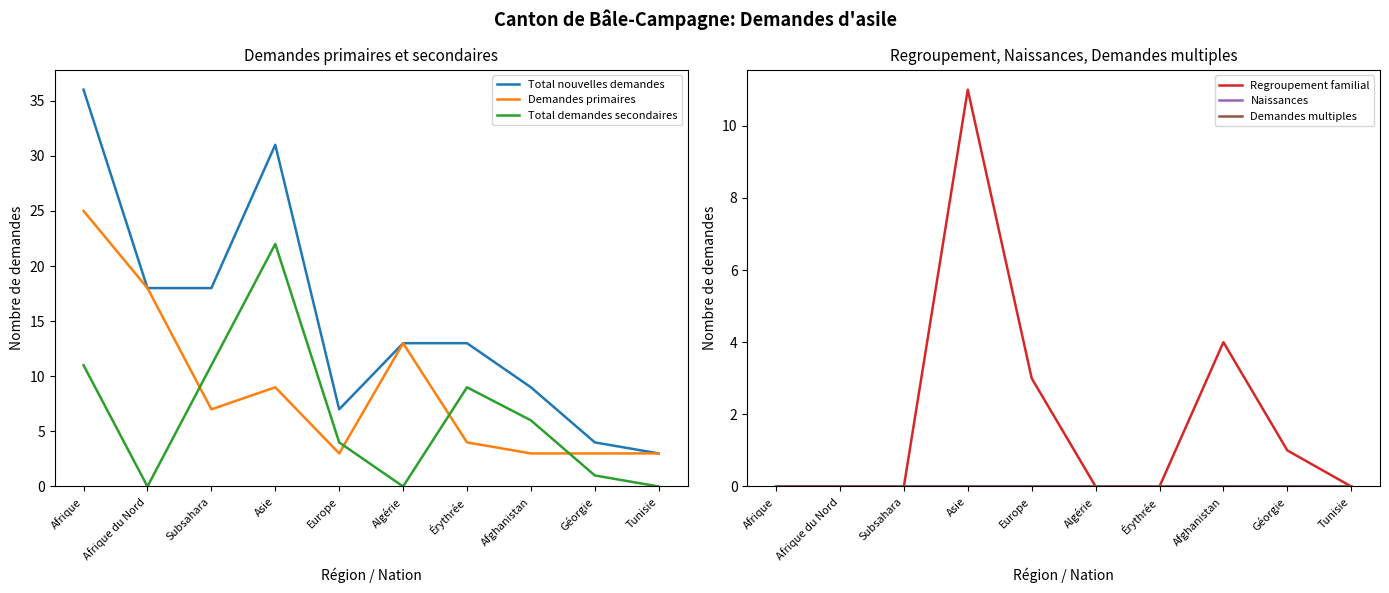

How many lines are shown in the chart?

6